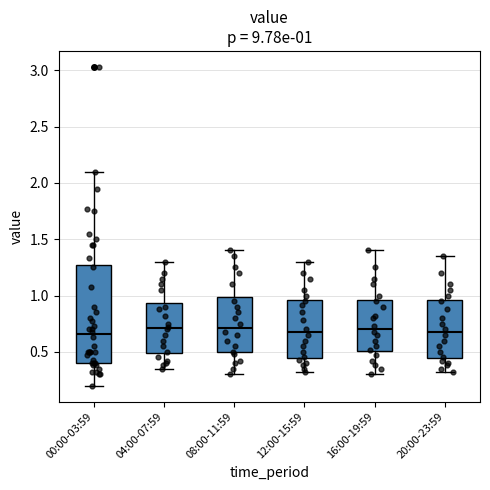

Which box is the tallest, from its lower edge to its upper edge?

00:00-03:59